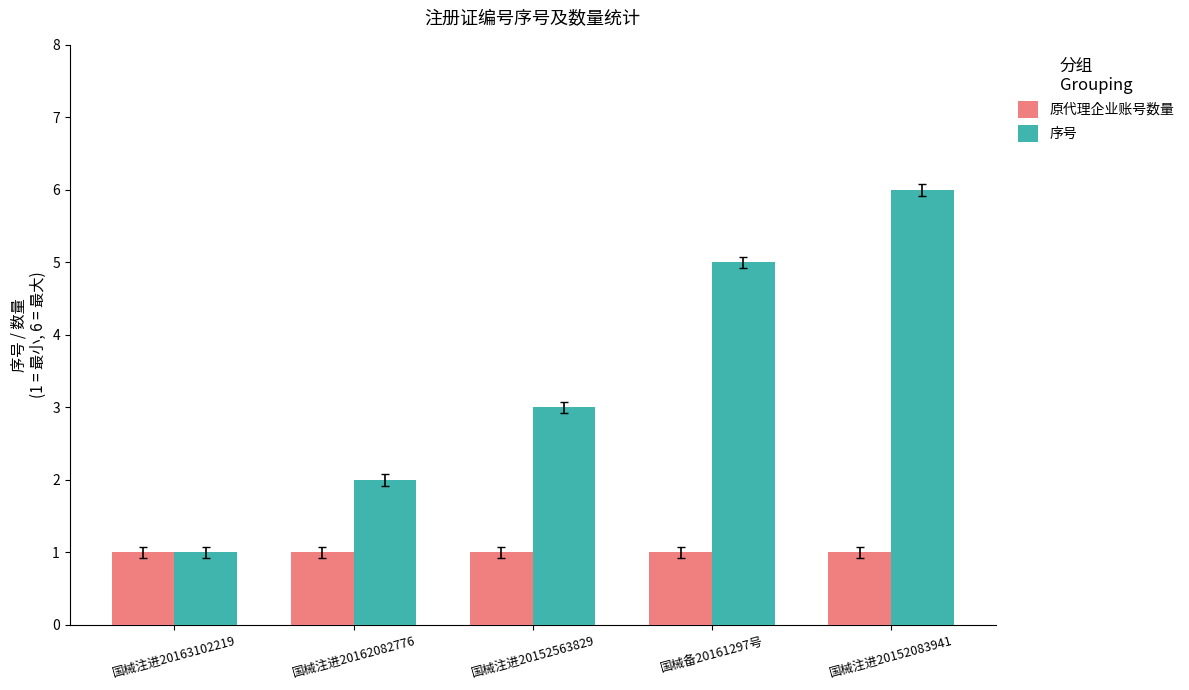

What is the label of the 3rd bar from the right?

国械注进20152563829